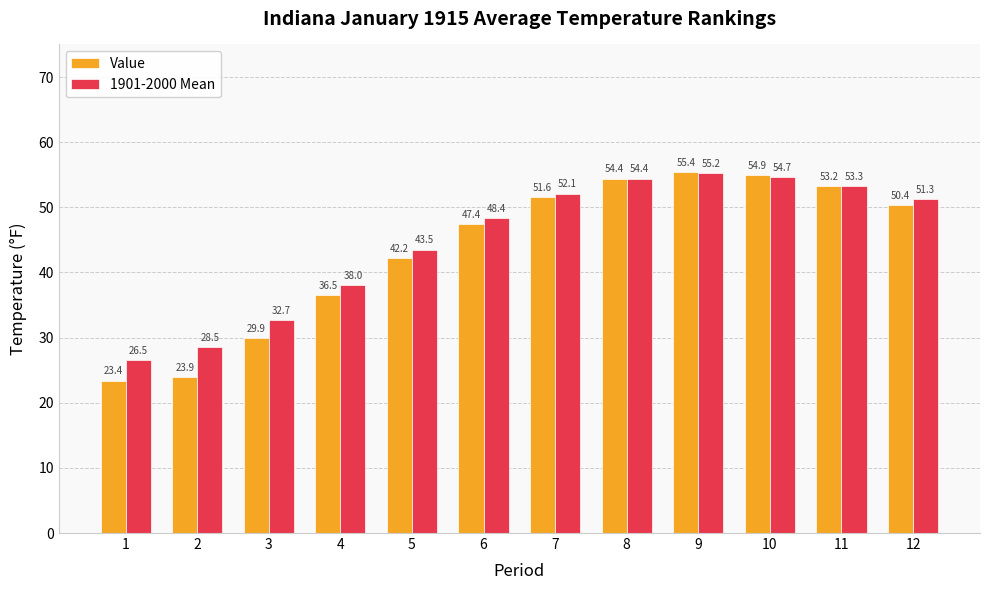

What is the lowest value of the 1901-2000 Mean series?

26.5